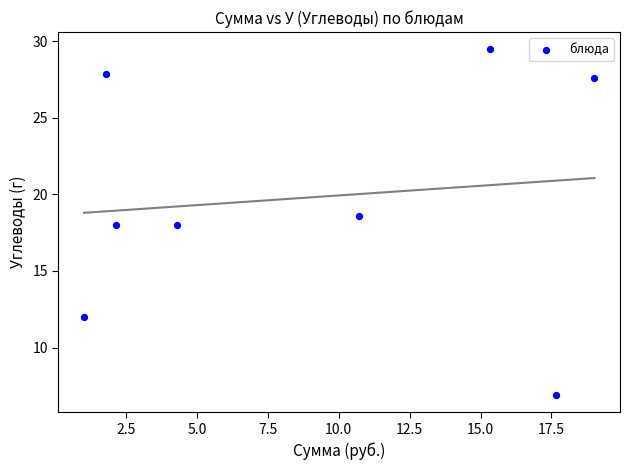

What is the average Y value?

19.8